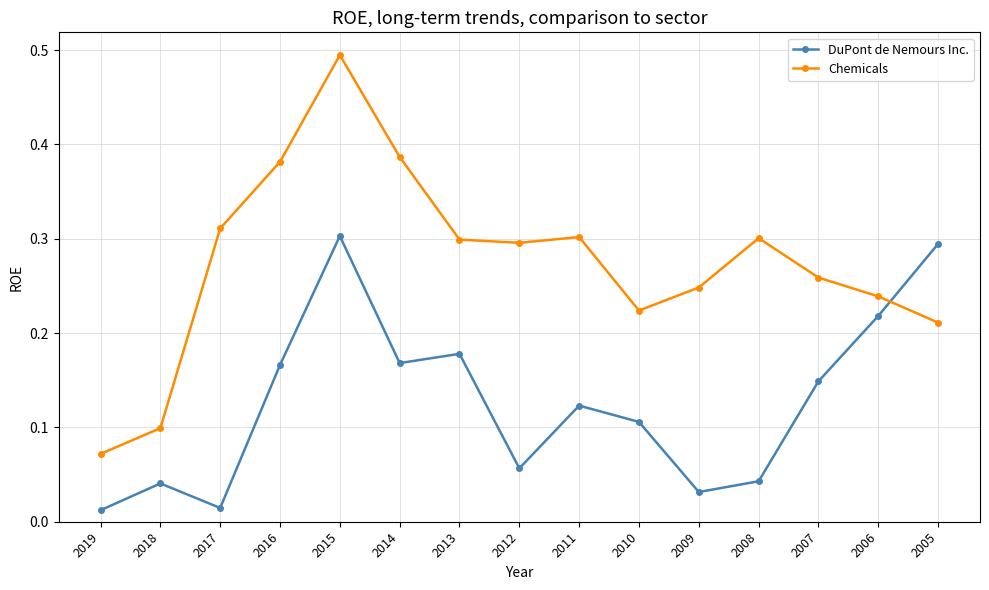

Count the number of categories in the chart.

15